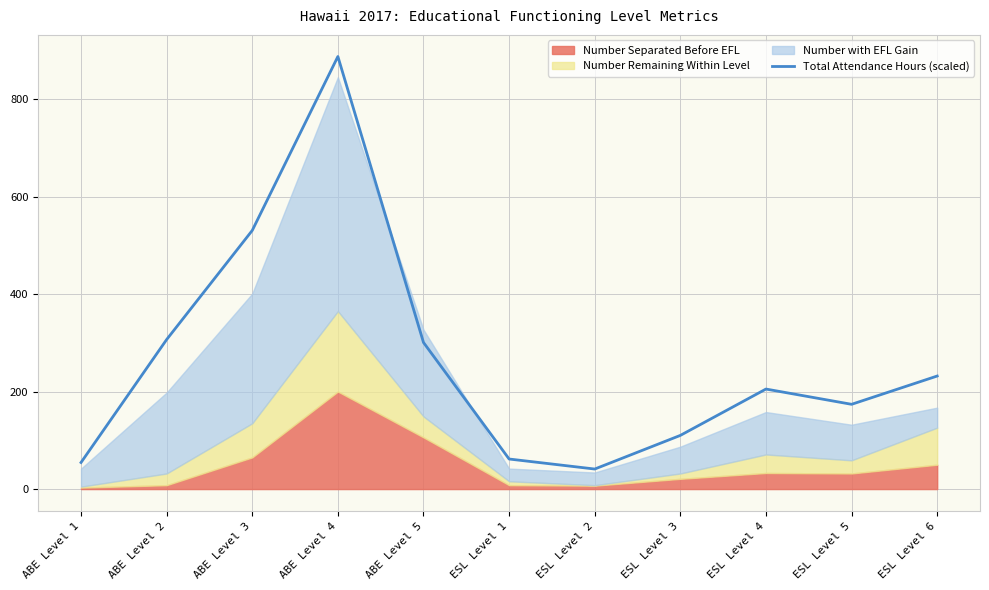

How many lines are shown in the chart?

1